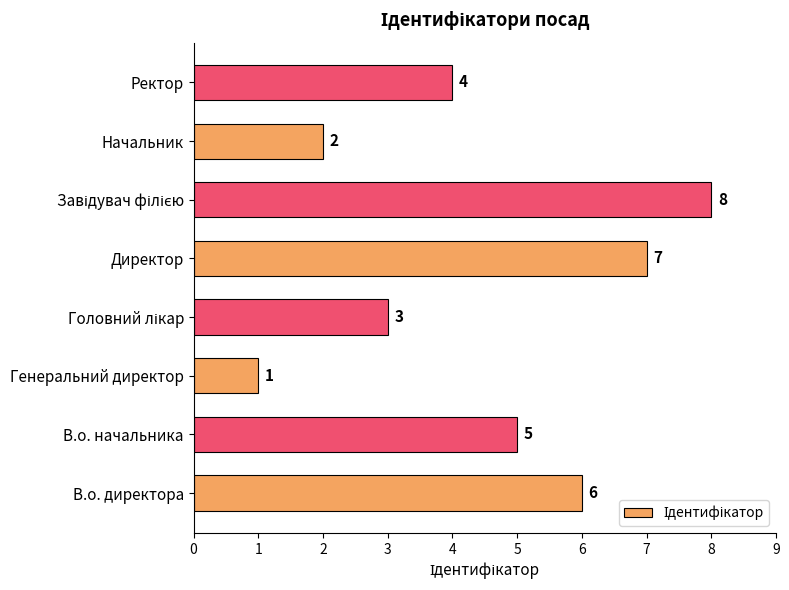

How many values are between 3 and 7?

5